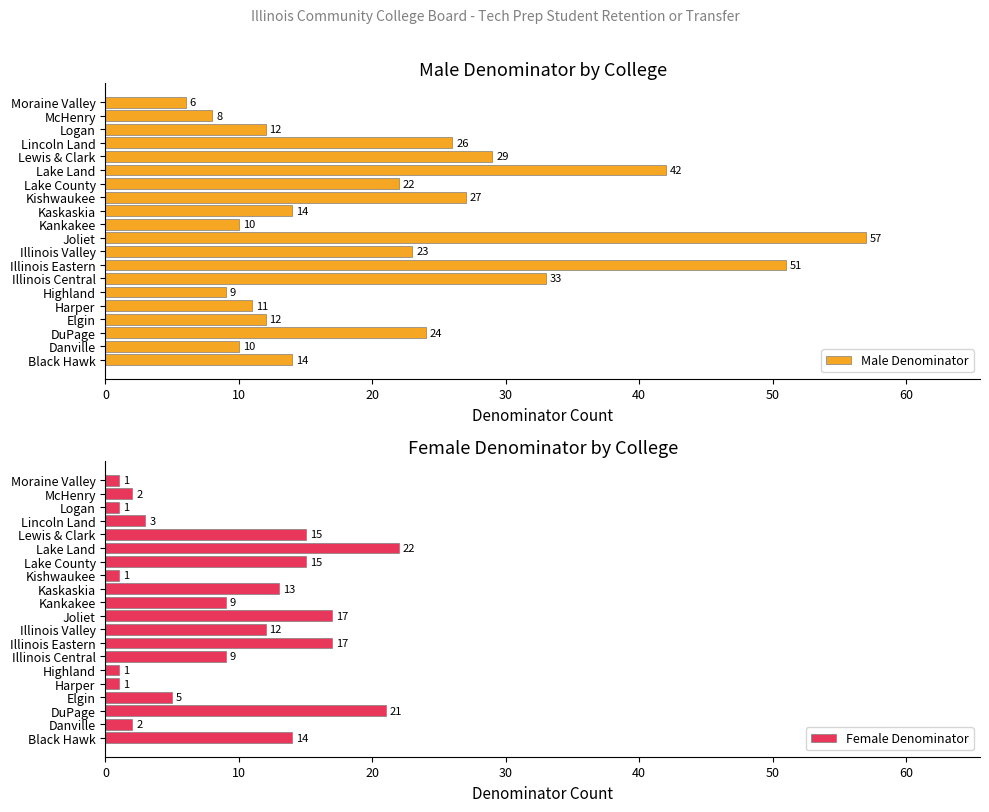

Rank the series by their average value, from highest to lowest.

Male Denominator, Female Denominator